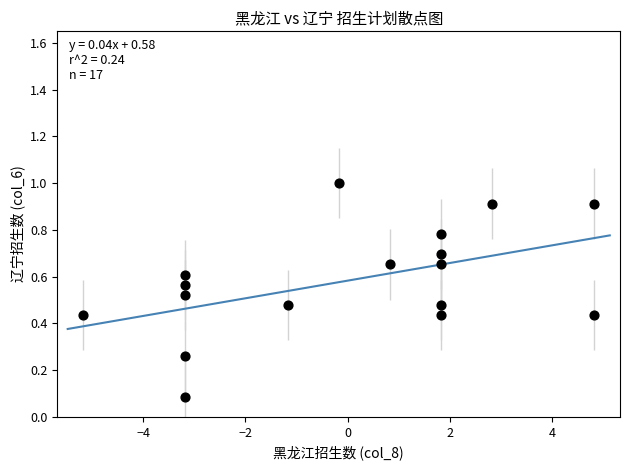

What is the range of Y values (max minus min)?

0.9